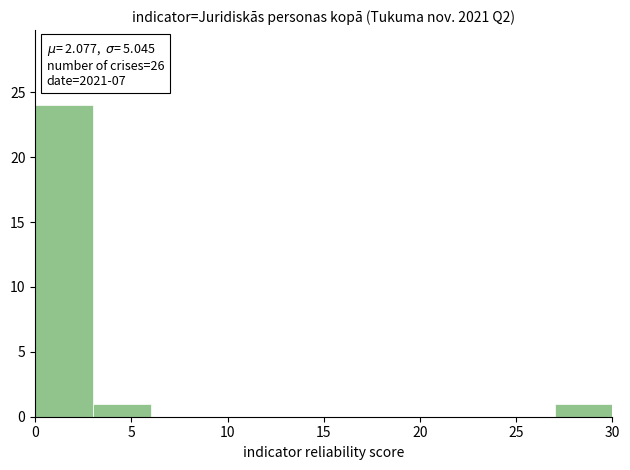

Over which range of the x-axis is the bar tallest?

0 to 3